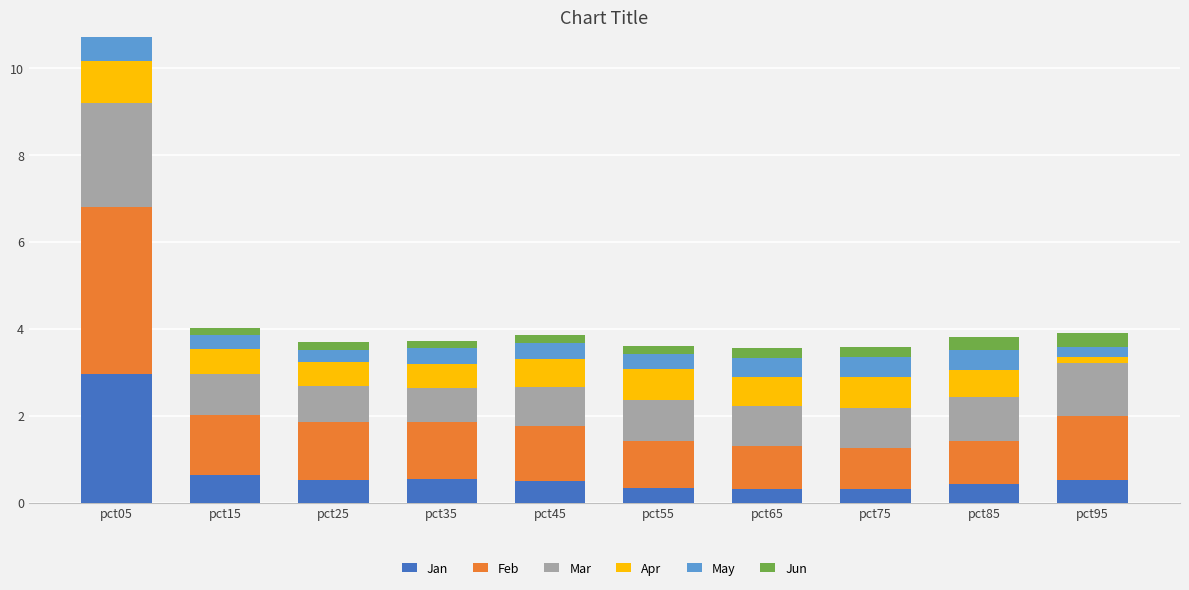

What is the total value across all series at pct05?

10.7